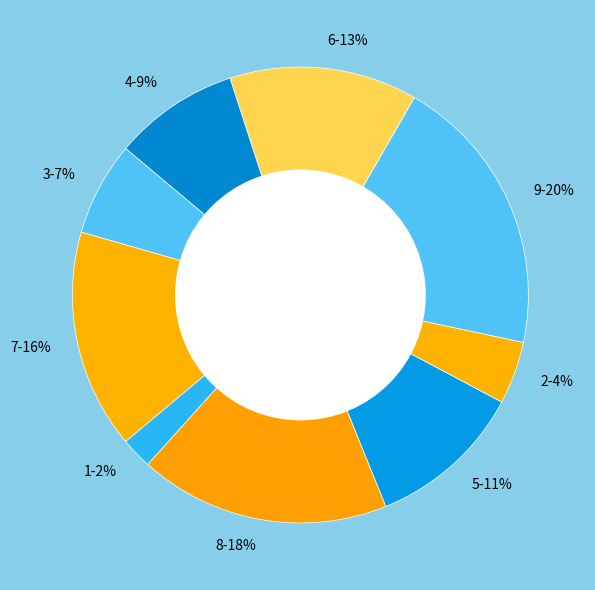

The 6 slice represents 23% of the pie. True or false?

False